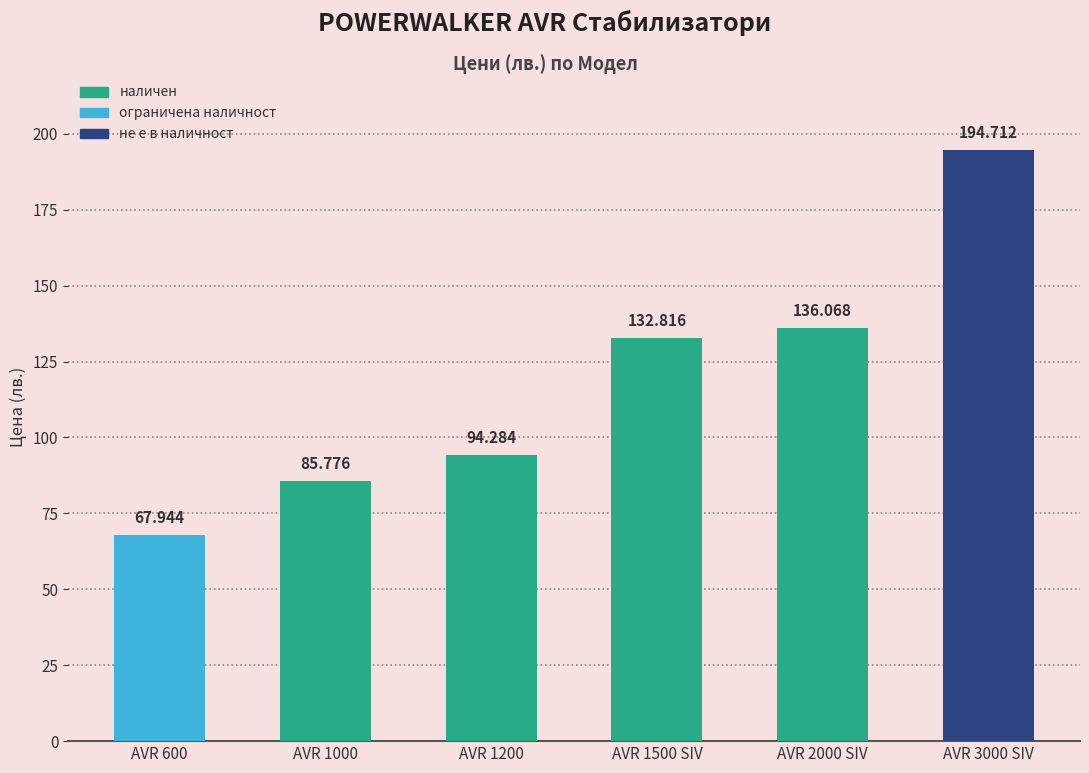

What is the label of the 1st bar from the left?

AVR 600